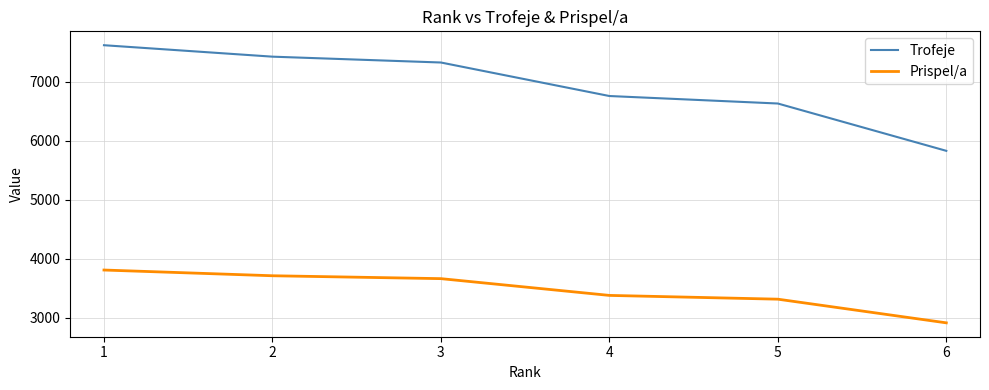

Rank the series by their average value, from highest to lowest.

Trofeje, Prispel/a